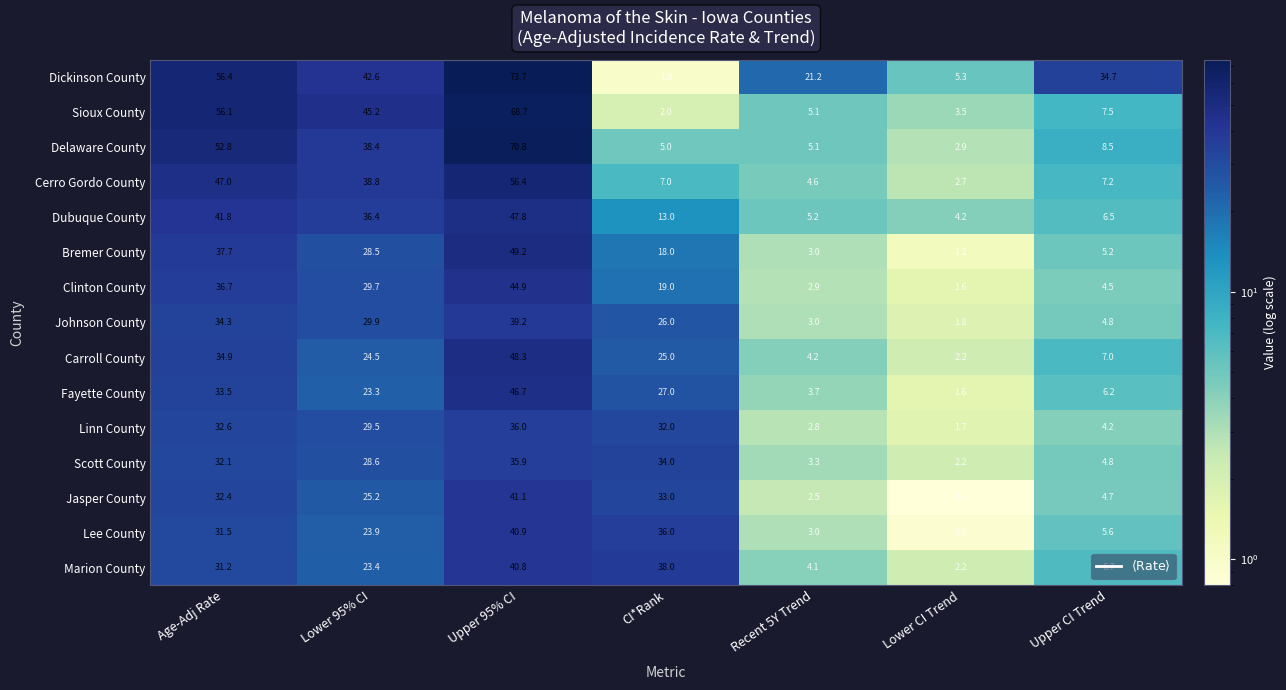

At which label is Dickinson County closest to 37?

Upper CI Trend